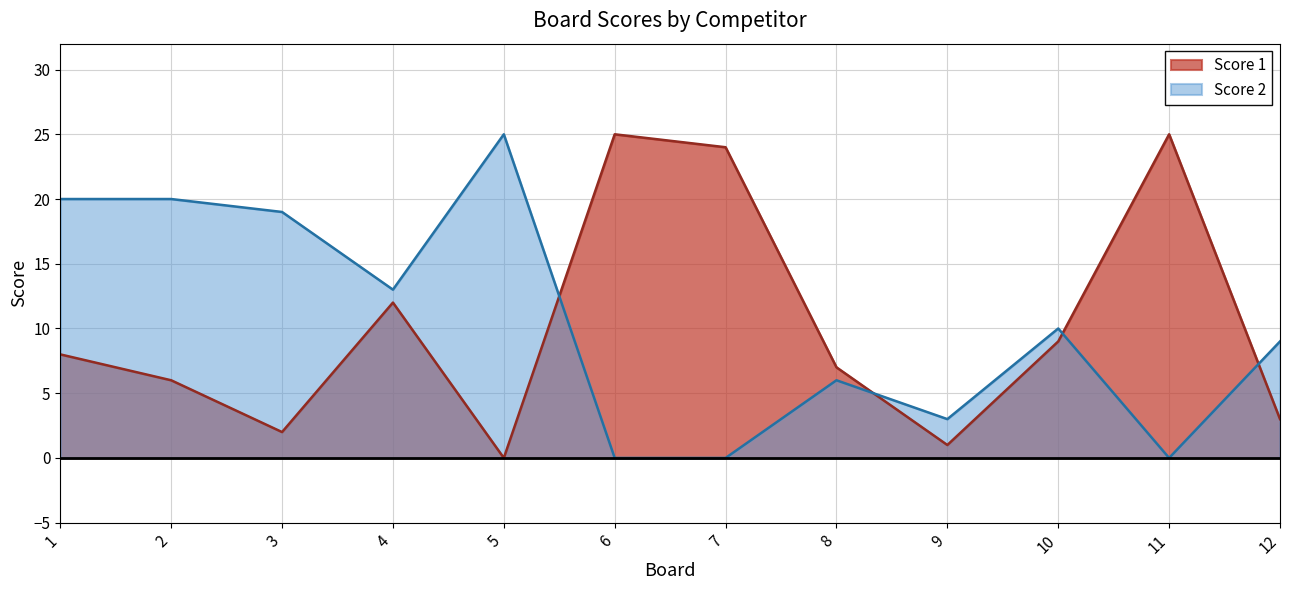

At which category is the sum across all series the highest?

1